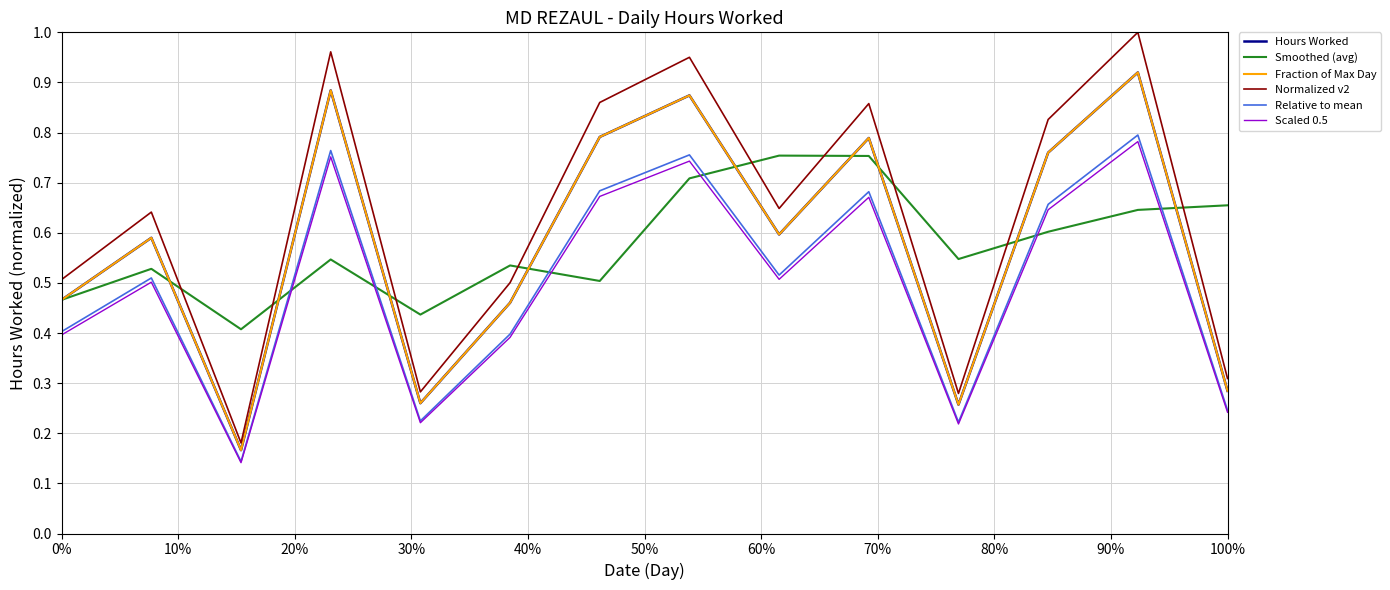

Is this an area chart (filled region under the line)?

No